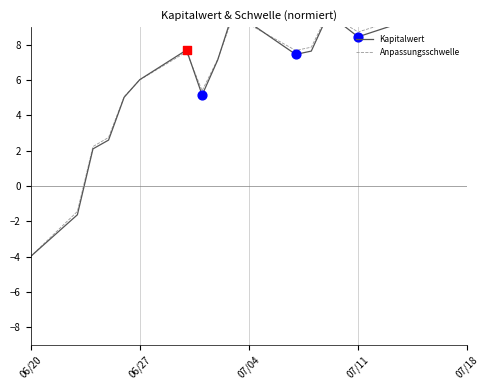

What are all the series names shown in the legend?

Kapitalwert, Anpassungsschwelle